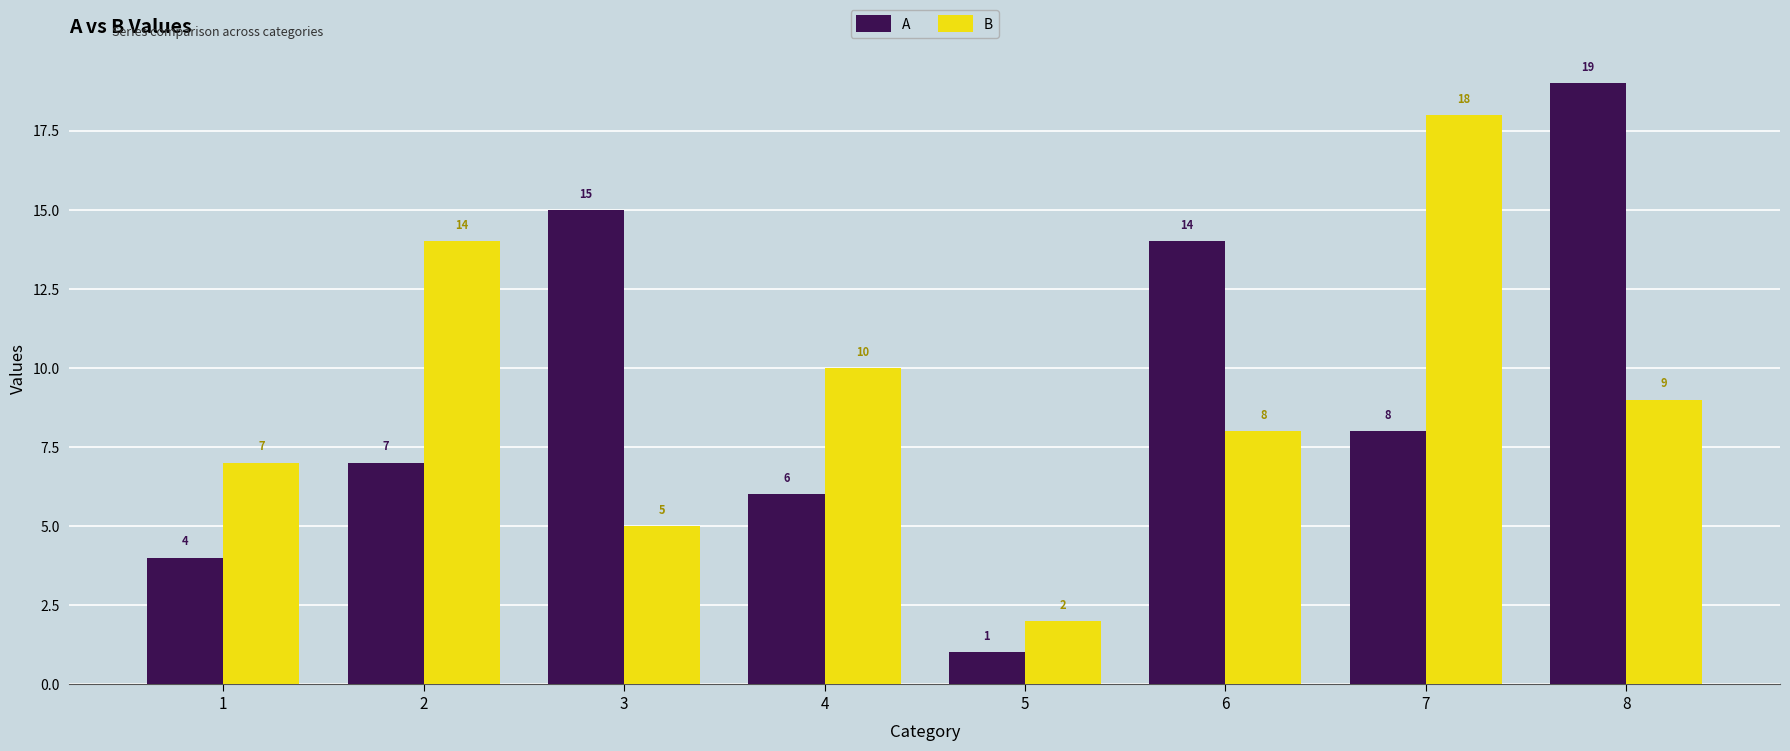

Rank the series by their maximum value, from highest to lowest.

A, B